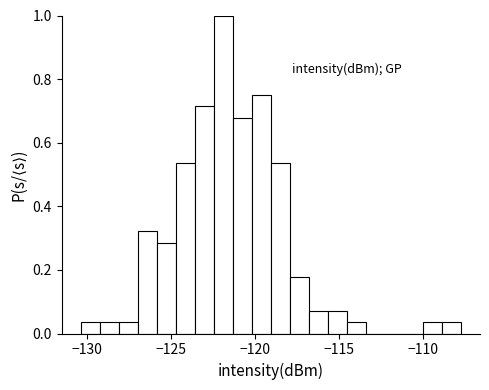

Read against the x-axis, roughly where is the centre of the tallest bar?

-122.0